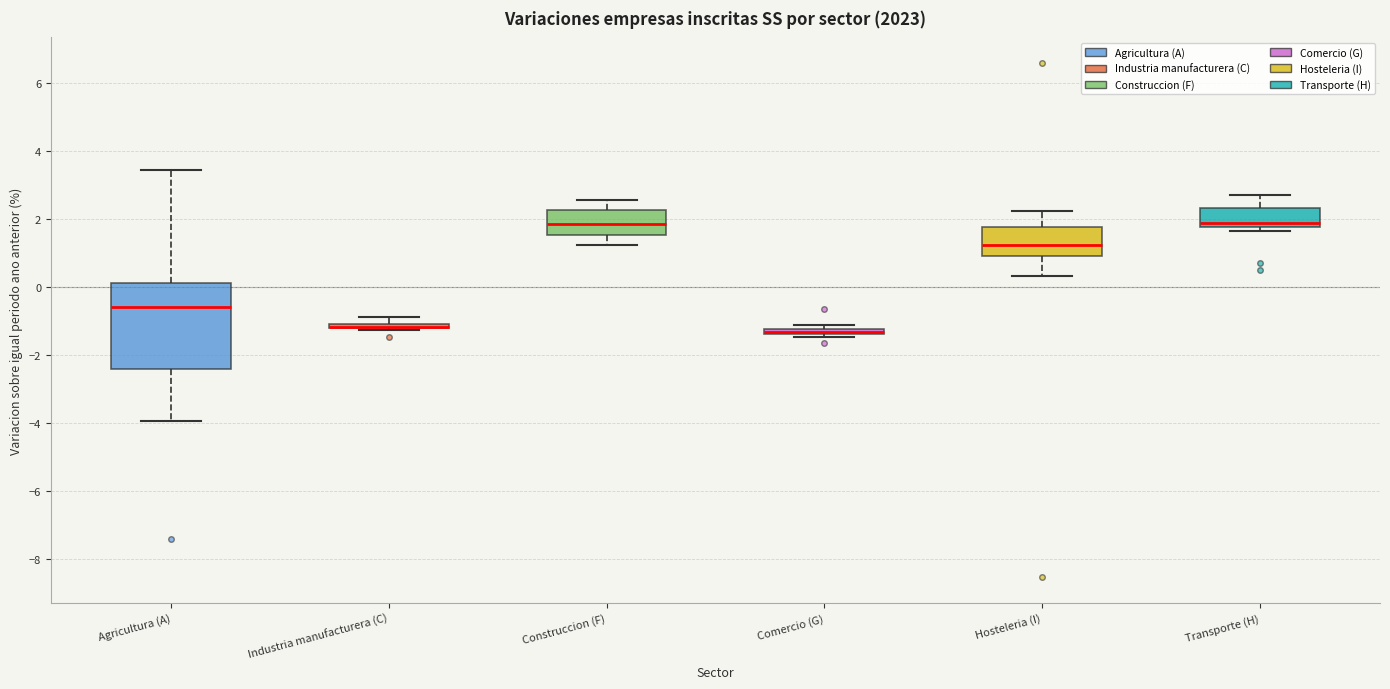

Comparing the boxes themselves (not the whiskers), which one is the tallest?

Agricultura (A)